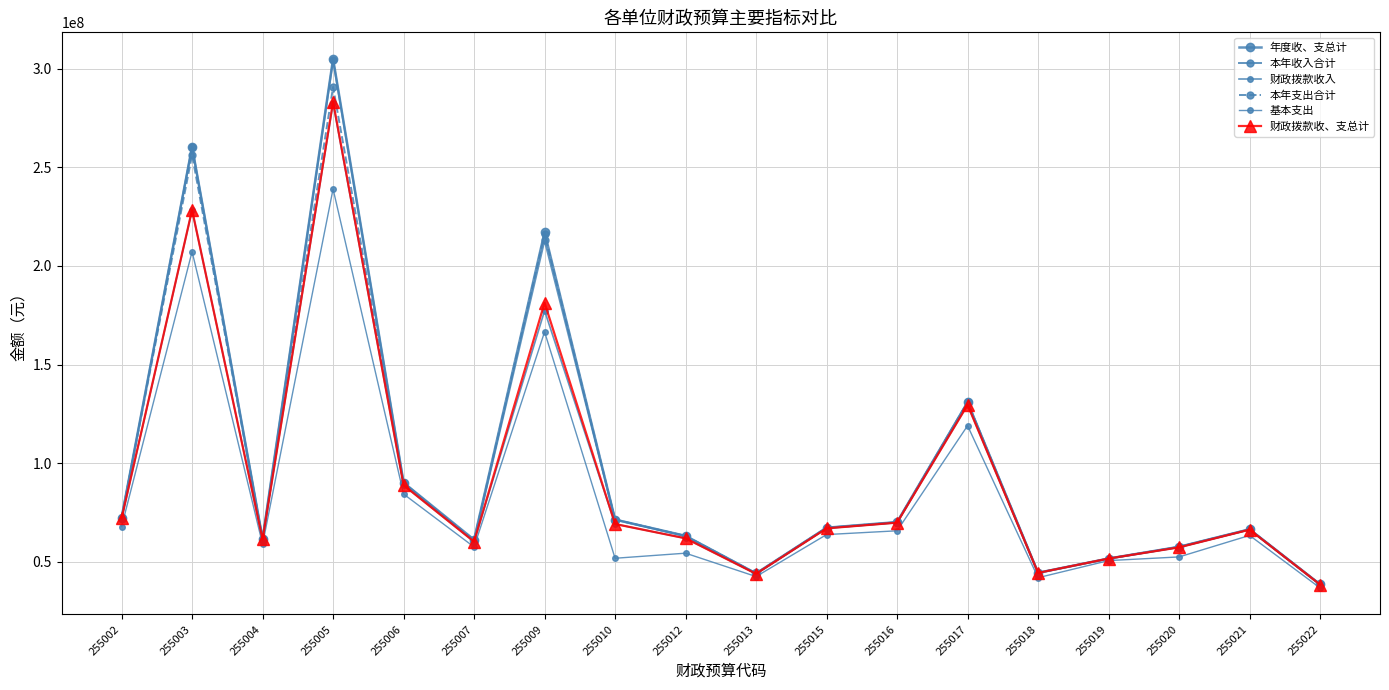

Where does the 财政拨款收、支总计 series first go above 67020293?

255002